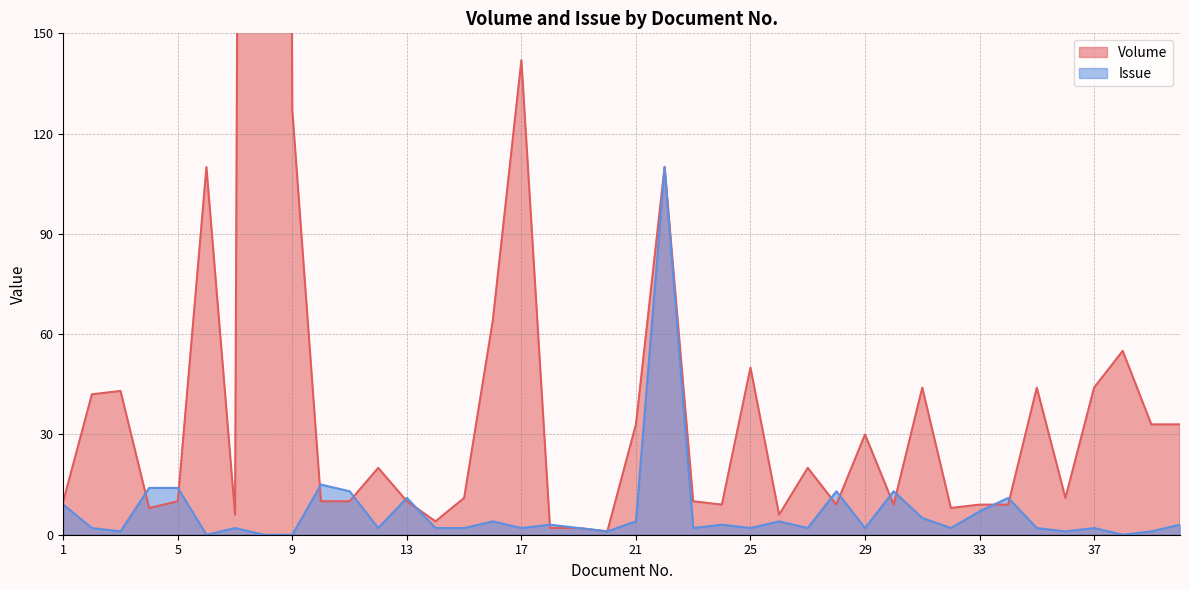

What is the value of the Volume point at the 26th from the left?

6